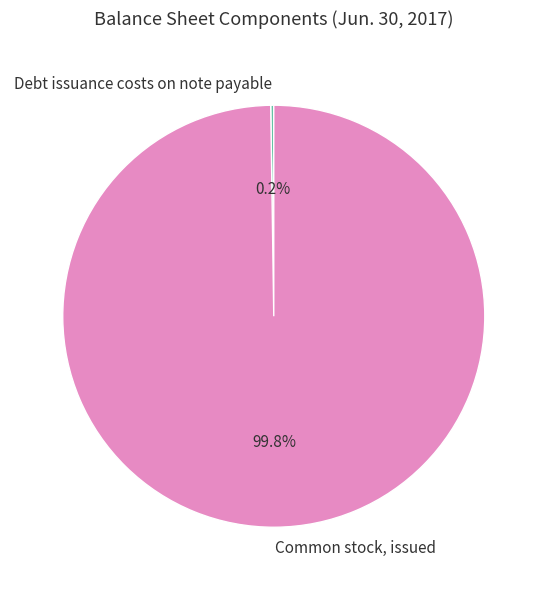

Which slice is the largest?

Common stock, issued